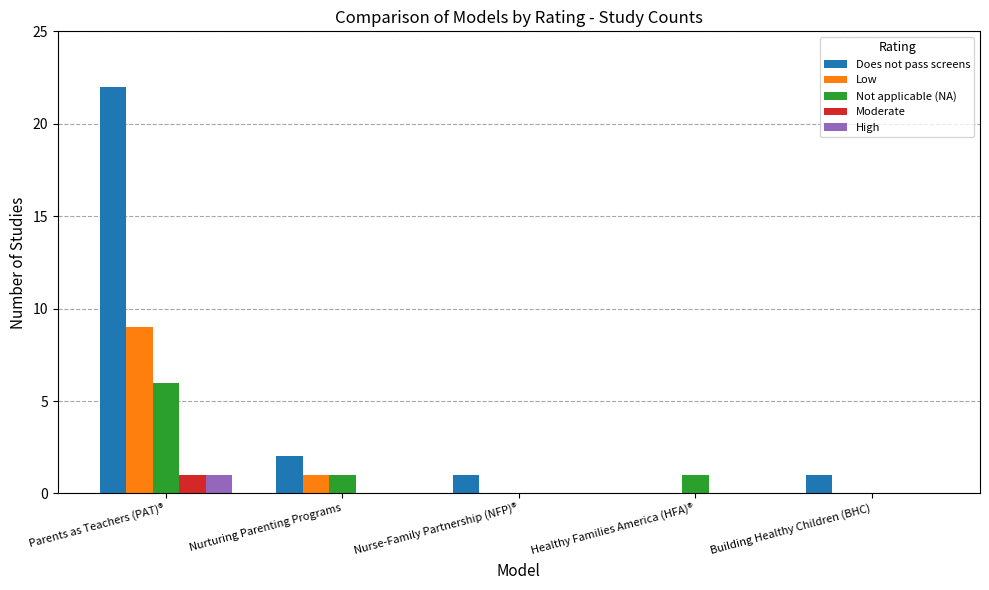

At which label does Does not pass screens reach its peak?

Parents as Teachers (PAT)®